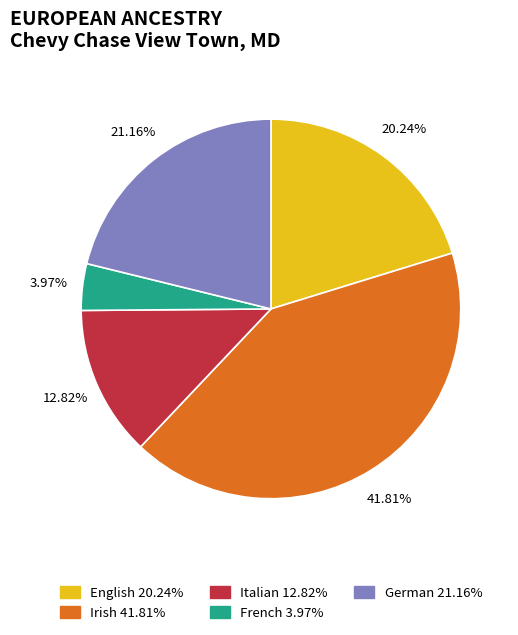

Is there a majority slice in this chart?

No